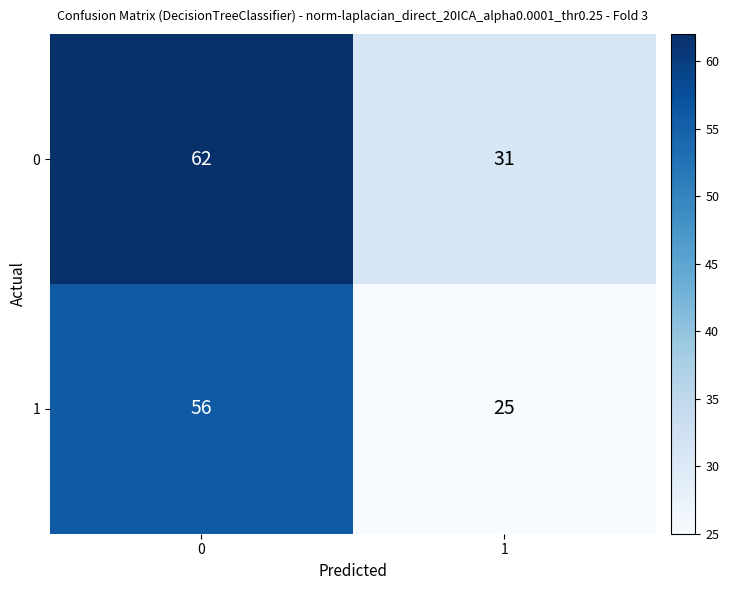

List the series in order of their peak value, lowest first.

1, 0